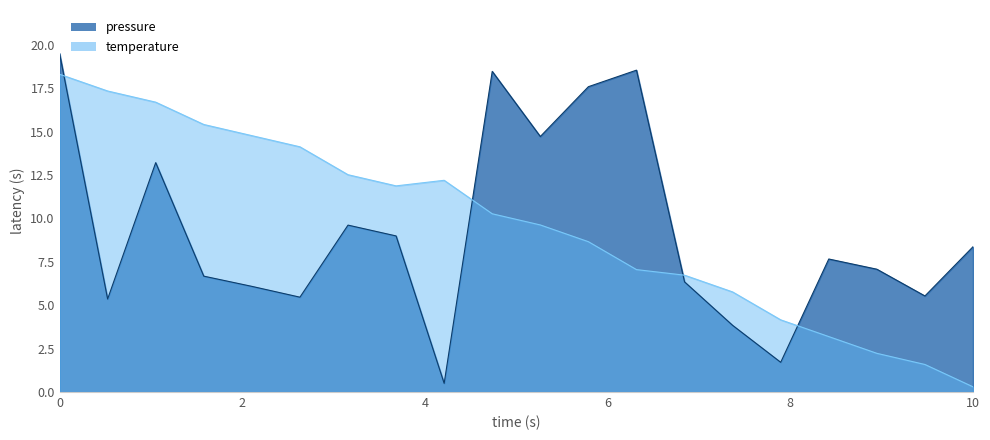

At 00:14, list the series in order from largest to smallest.

temperature, pressure